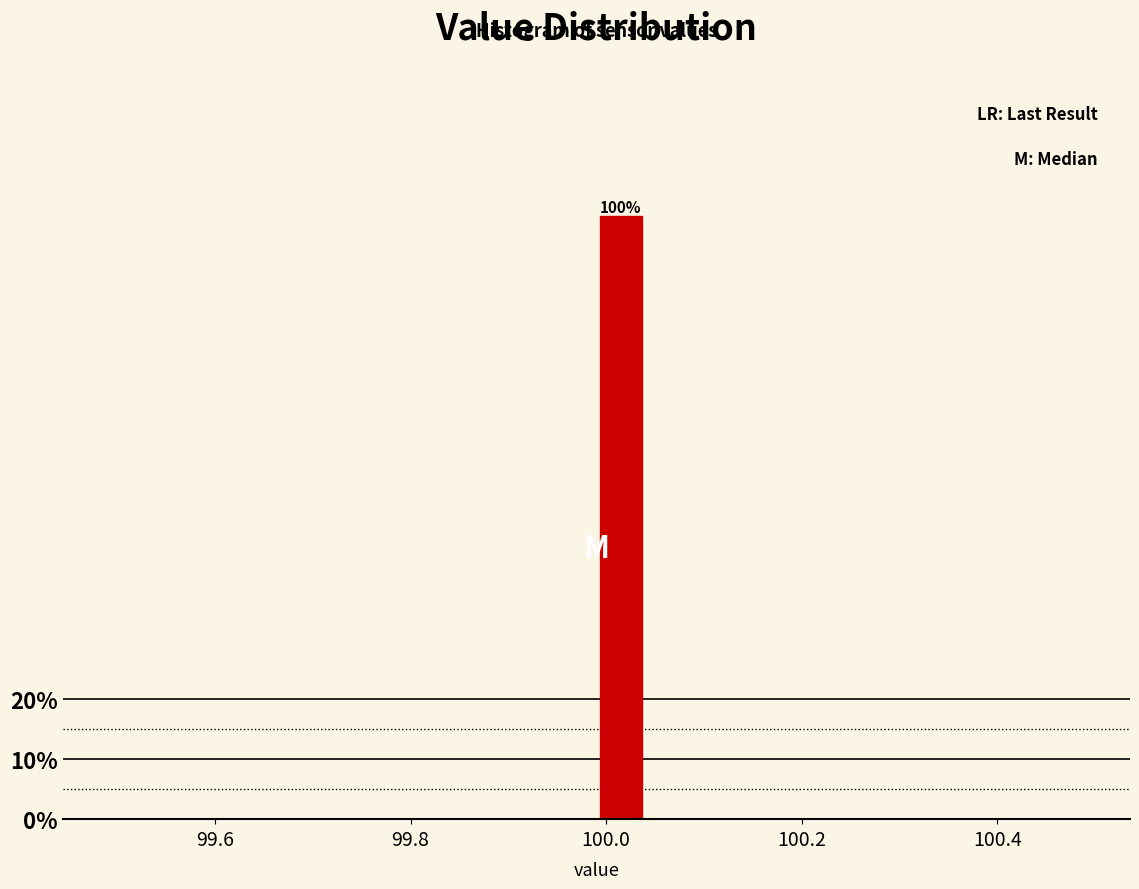

Around what value on the x-axis is the tallest bar? Give the approximate position of its centre, as read against the axis.

100.02